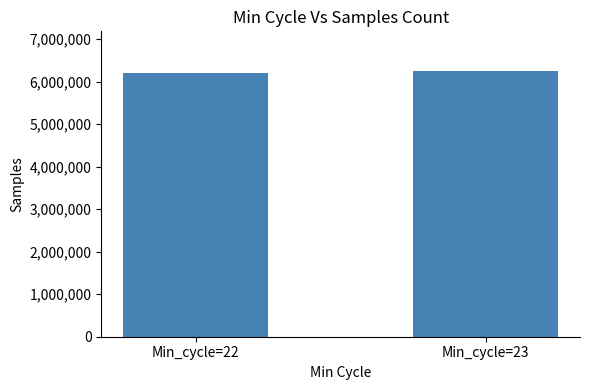

Does the chart contain stacked bars?

No